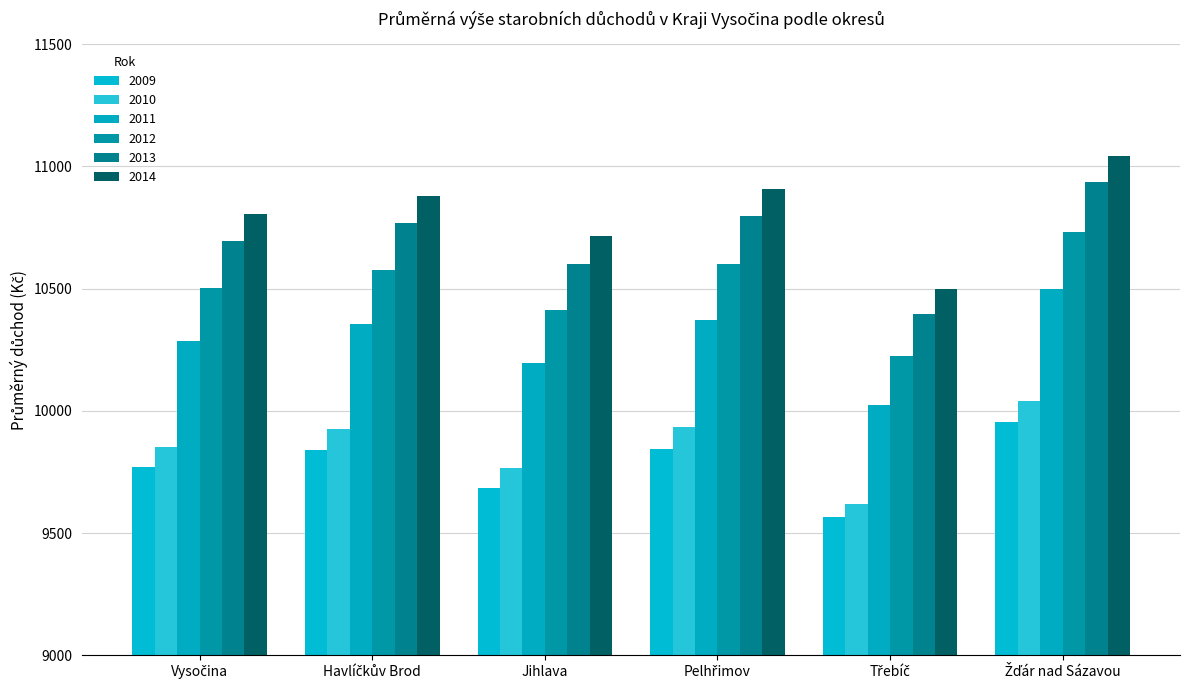

True or false: 2011 has a value of 5025 at Jihlava.

False